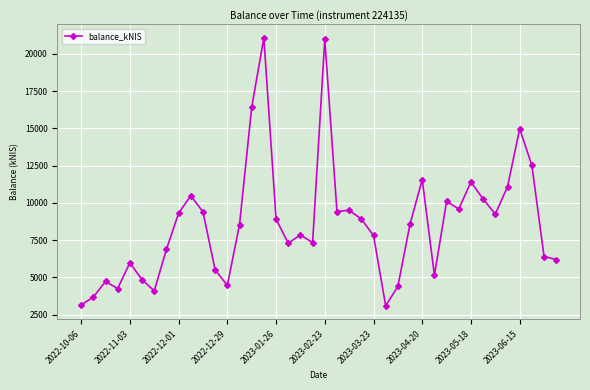

What is the greatest value displayed?

21087.2